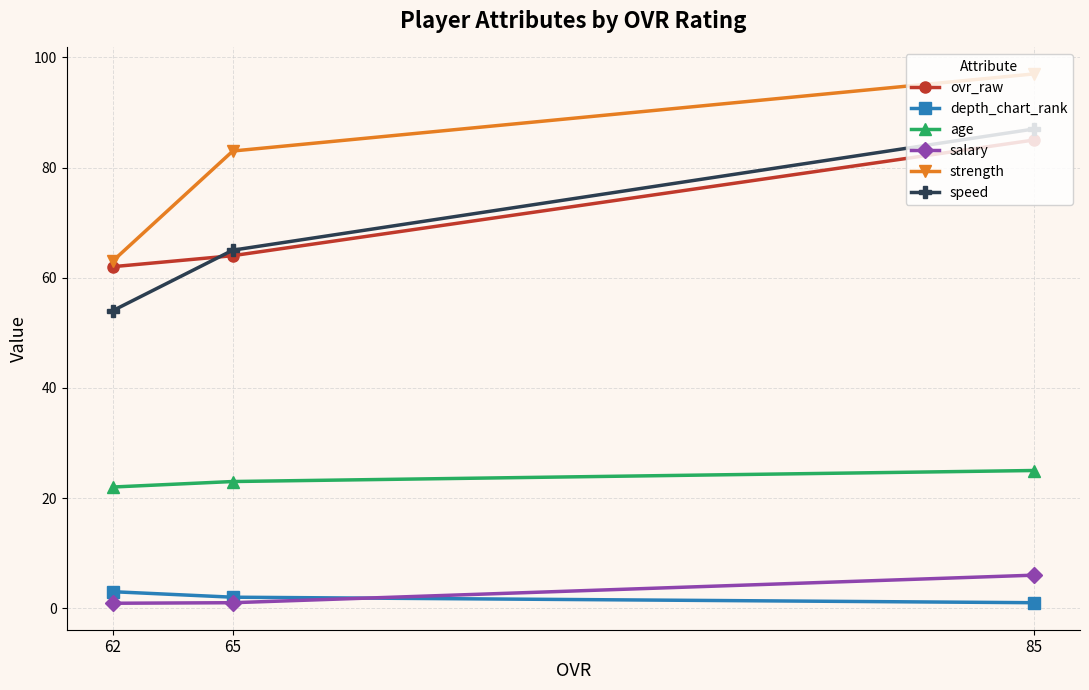

At which category is the sum across all series the highest?

85